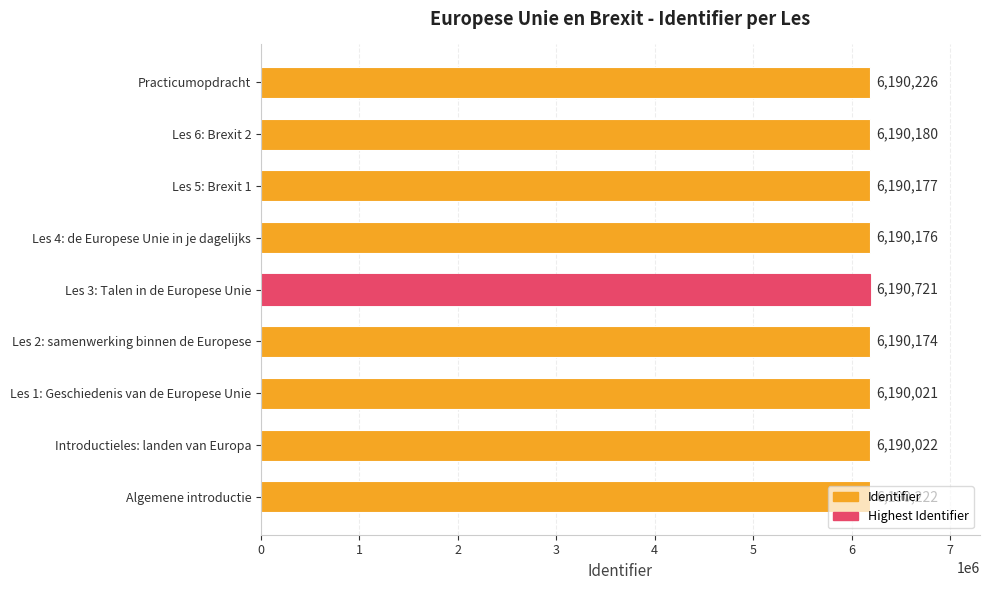

What is the smallest value displayed?

6190021